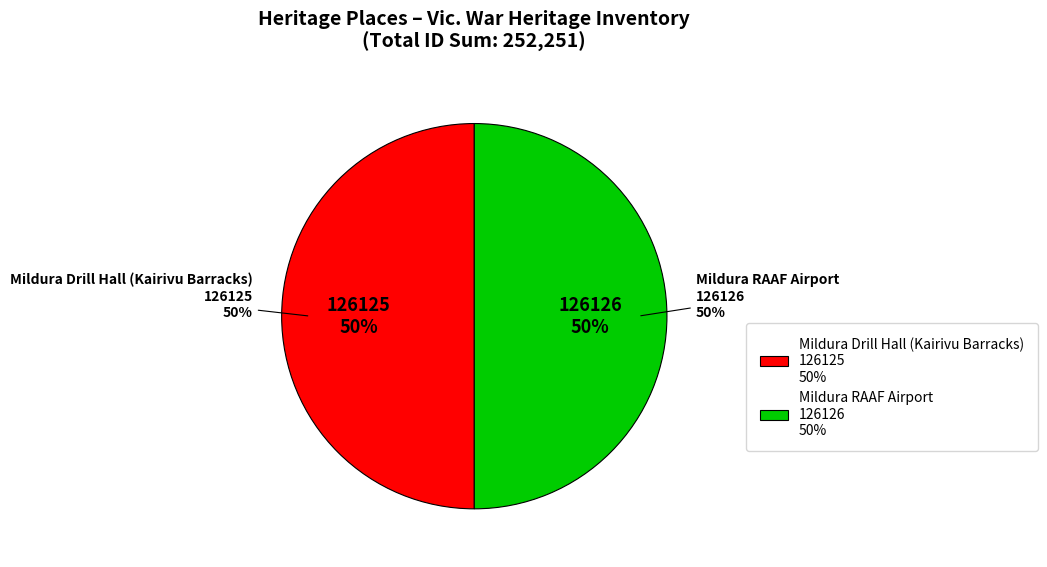

To the nearest percent, what portion does Mildura Drill Hall (Kairivu Barracks) represent?

50%